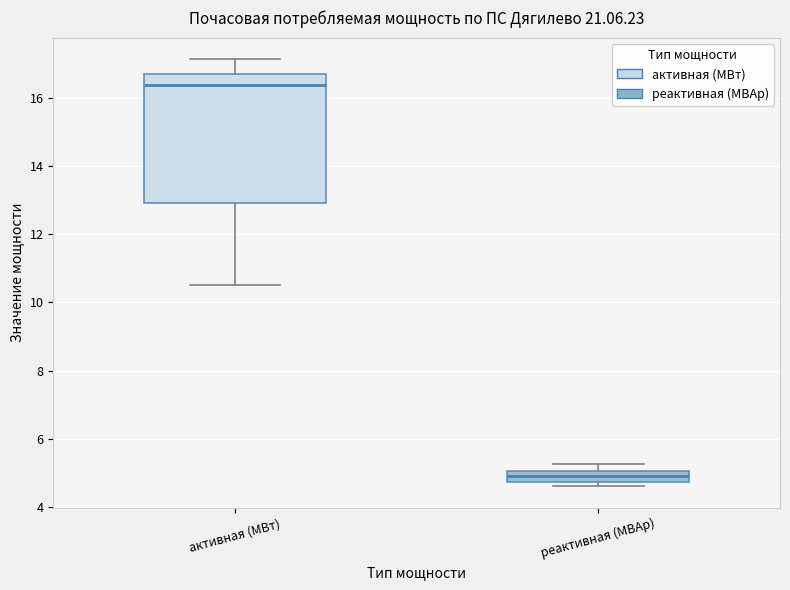

Reading left to right, read every box against the y-axis: the position of its median line, the range the box covers, and the ends of its whiskers. The values are not printed on the chart, so give them approximately, as read against the axis.

активная (МВт): median 16.4, box 13.0 to 16.8, whiskers 10.6 to 17.2
реактивная (МВАр): median 5.0 (inside the box), box 4.8 to 5.0, whiskers 4.6 to 5.2